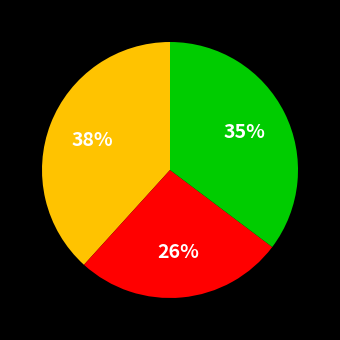

Is there a majority slice in this chart?

No